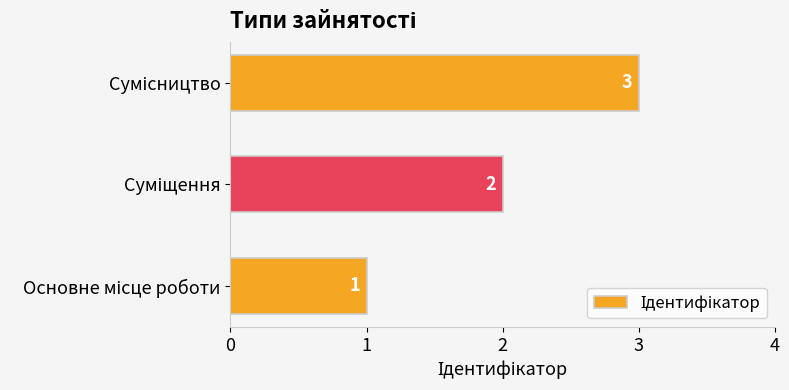

How many values are between 1 and 3?

3